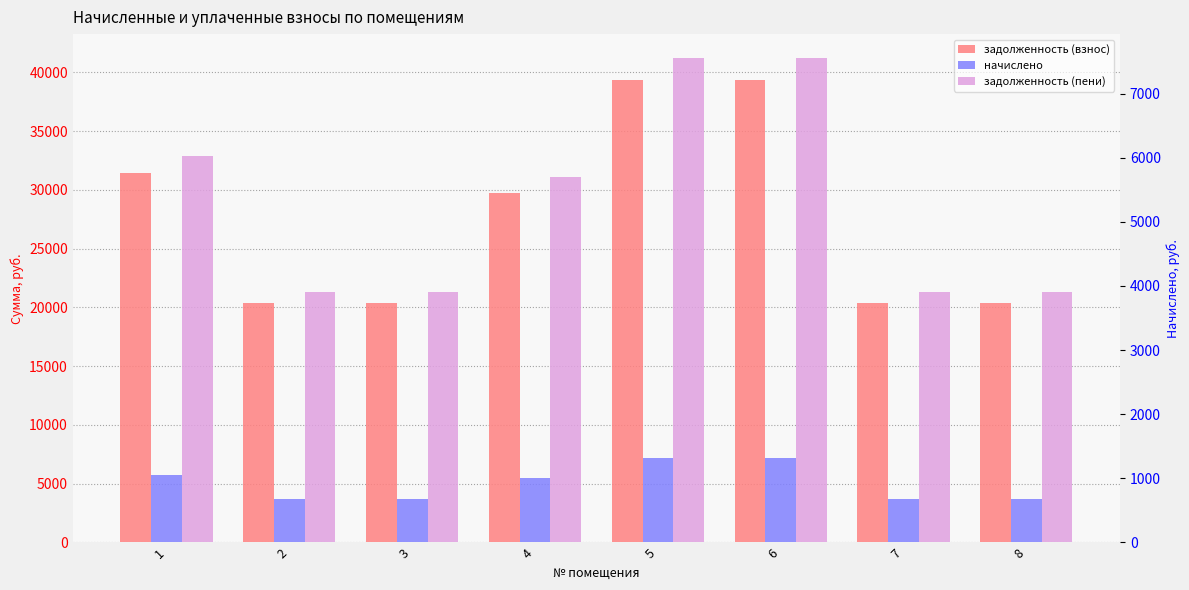

The задолженность (пени) series shows 21296.5 at 8. True or false?

True